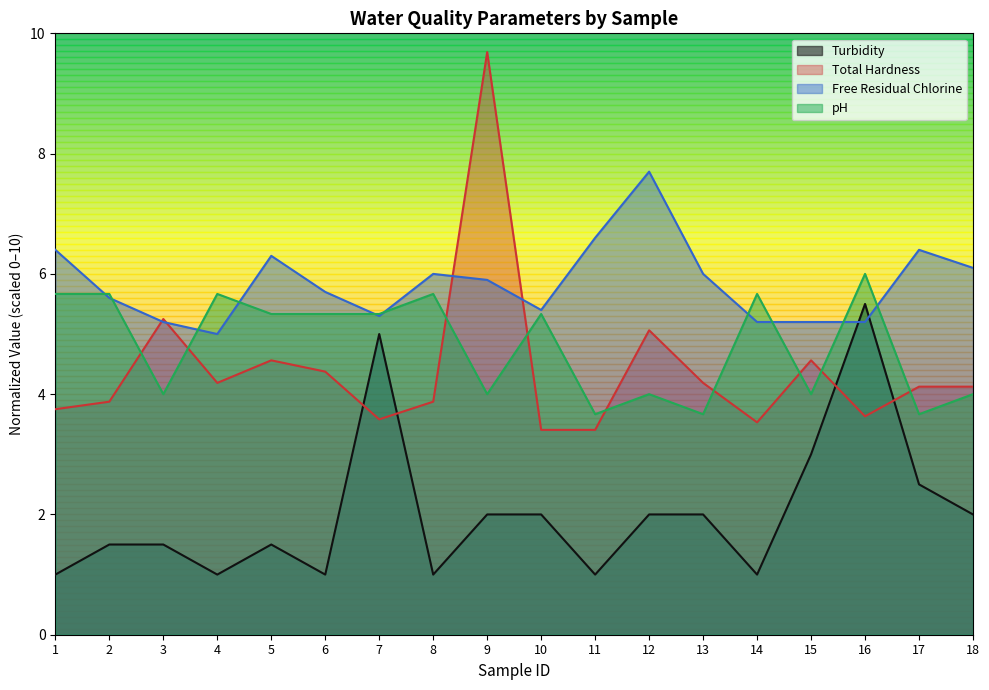

The Turbidity series shows 1.0 at 8. True or false?

True